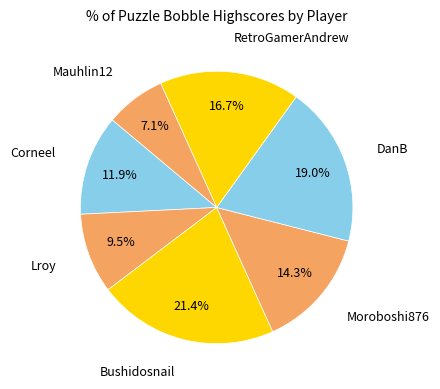

Rank the categories by value from highest to lowest.

Bushidosnail, DanB, RetroGamerAndrew, Moroboshi876, Corneel, Lroy, Mauhlin12